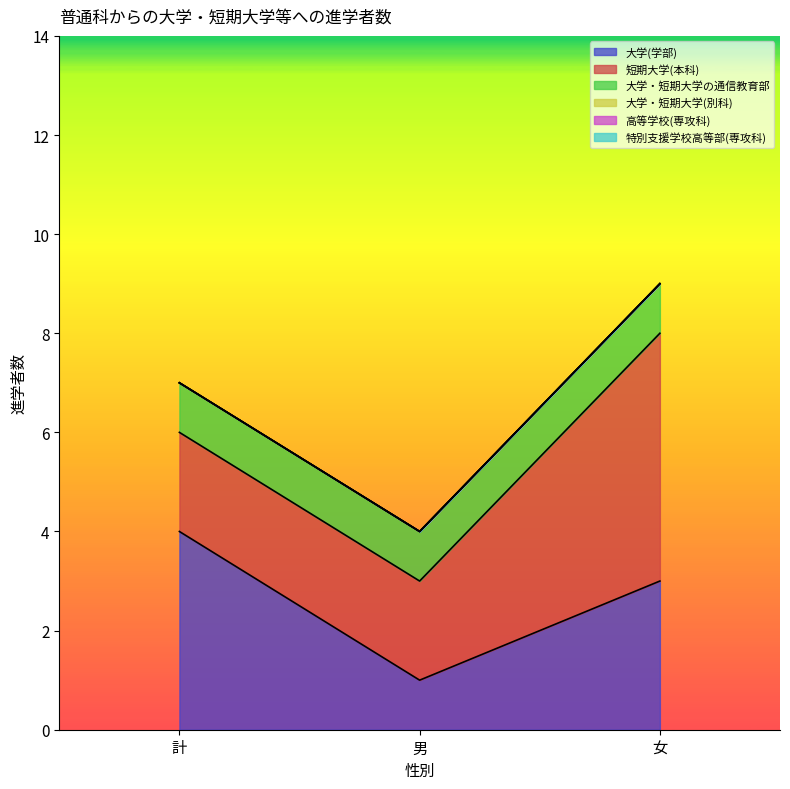

At how many categories does at least one series exceed 2?

2